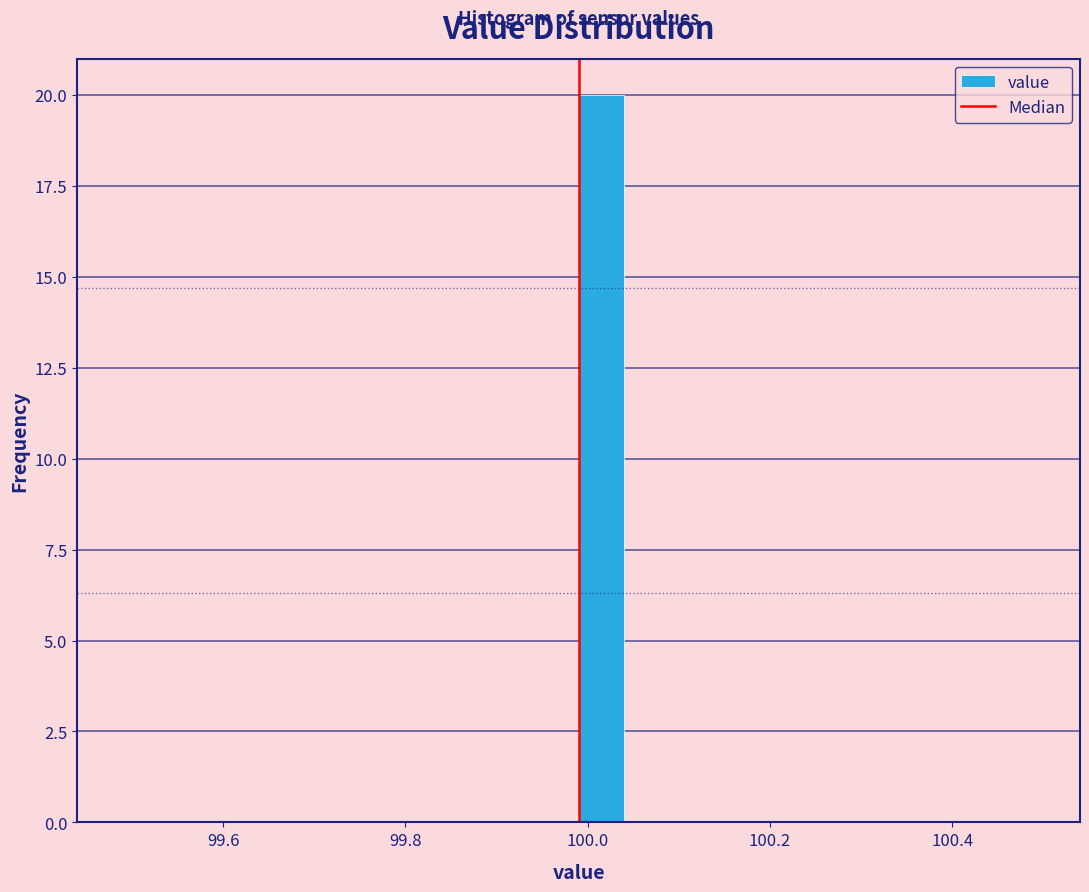

Read against the x-axis, roughly where is the centre of the tallest bar?

100.02